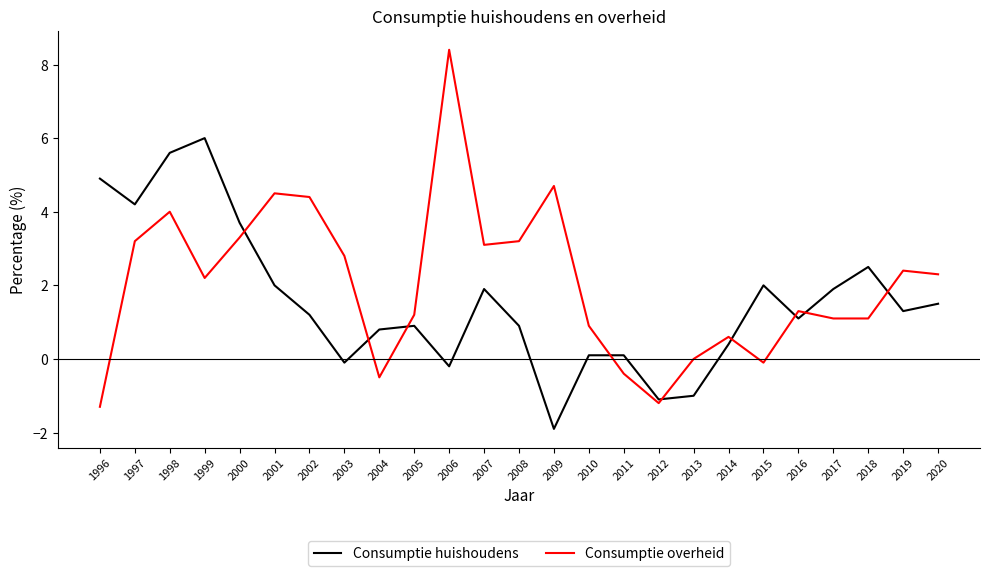

Rank the series at 2002 from highest to lowest value.

Consumptie overheid, Consumptie huishoudens